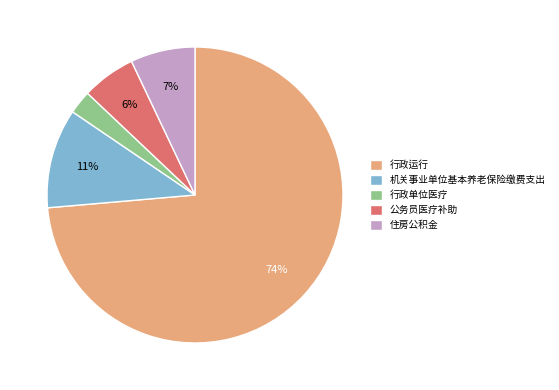

Do 公务员医疗补助 and 机关事业单位基本养老保险缴费支出 together represent more than half of the pie?

No